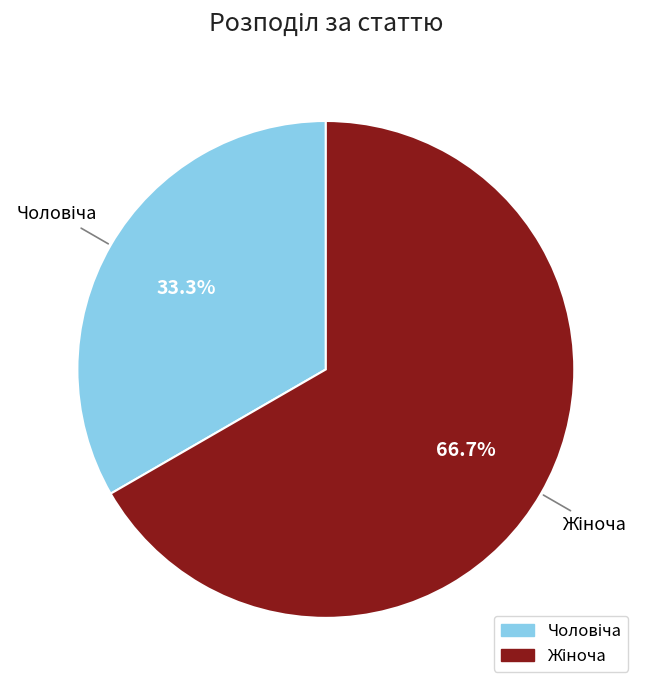

Is there any slice that represents more than half of the pie?

Yes